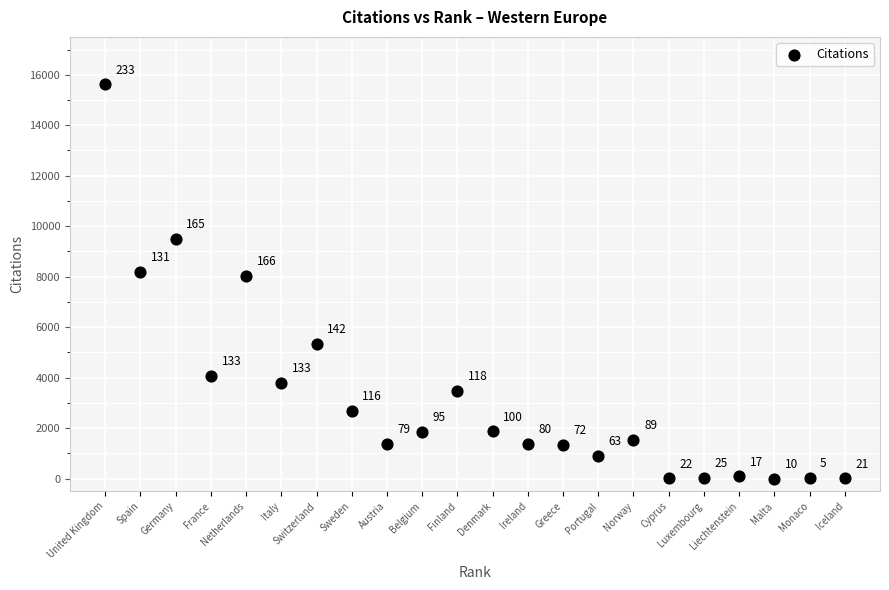

What Y value in the scatter plot is closest to 7814?

8029